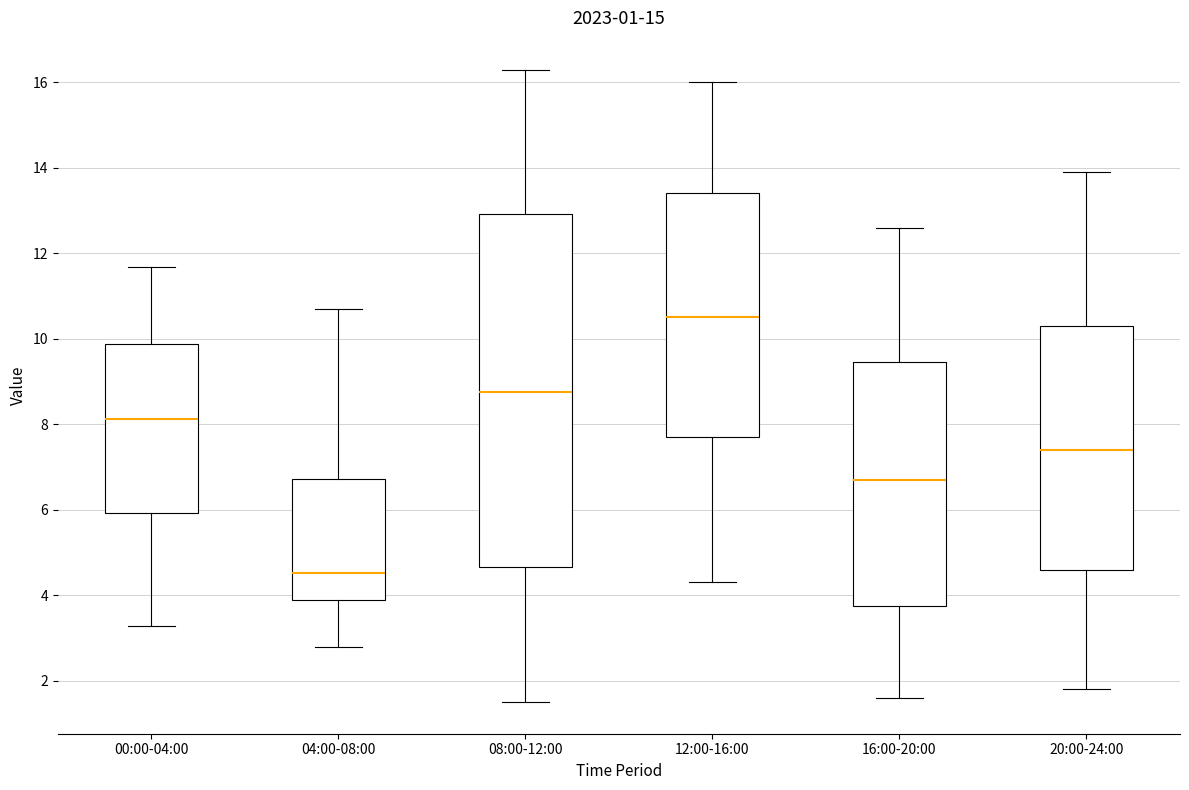

Which box's median line is the lowest?

04:00-08:00